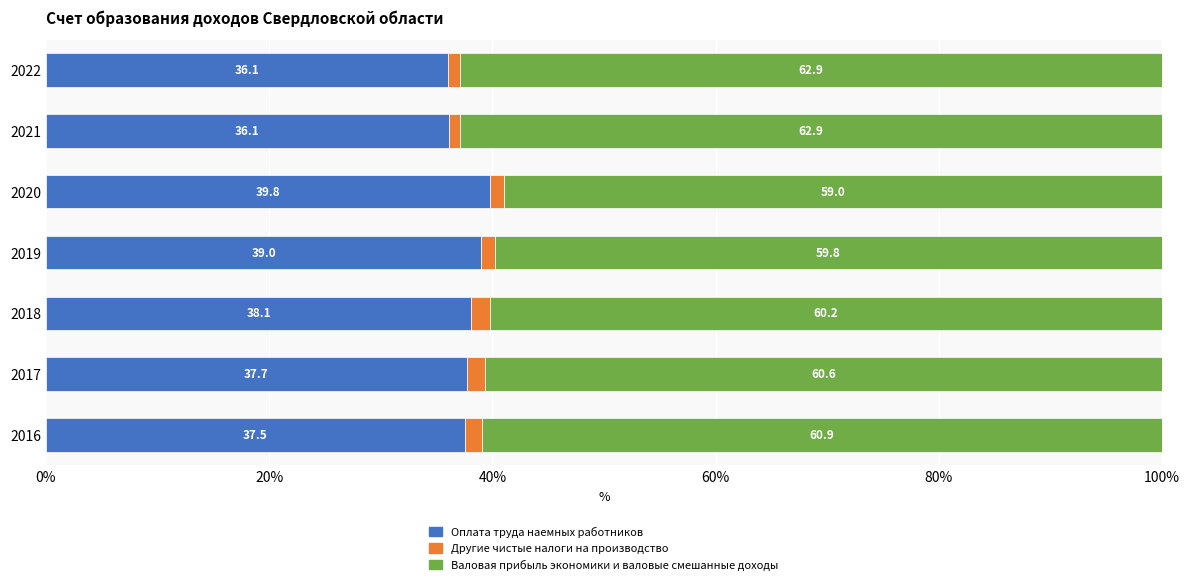

What is the sum of the Оплата труда наемных работников values at 2018 and 2021?

74.2